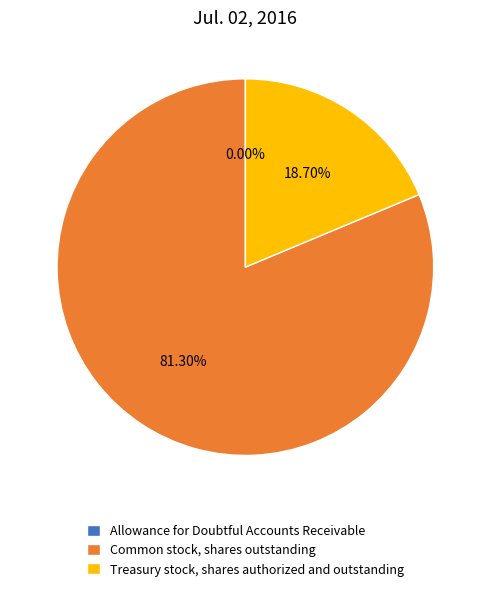

Does any single category account for the majority?

Yes